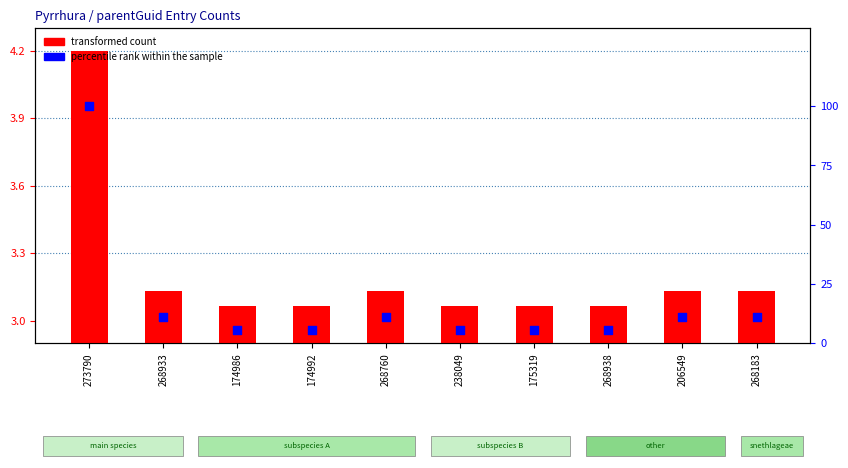

What is the total value across all series at 206549?

14.2